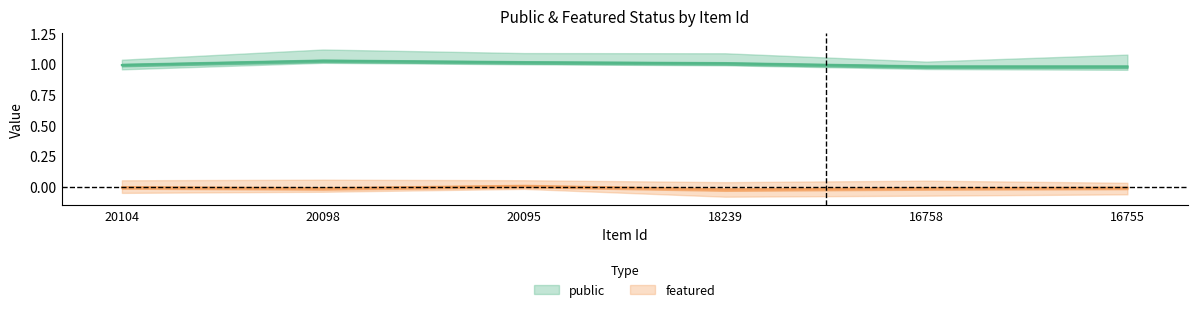

True or false: featured and public intersect in this chart.

False